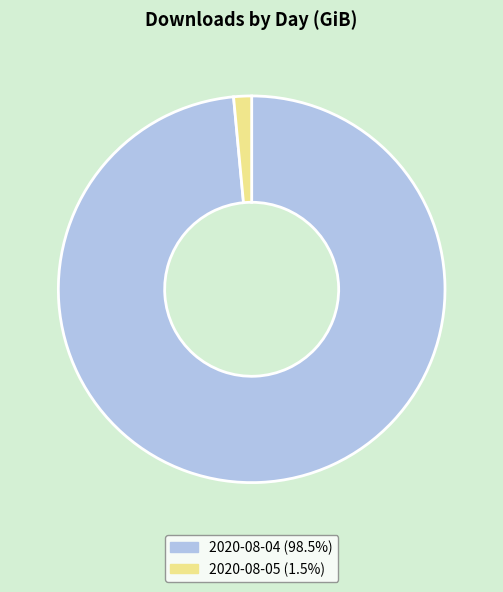

Rank the categories by value from highest to lowest.

2020-08-04, 2020-08-05